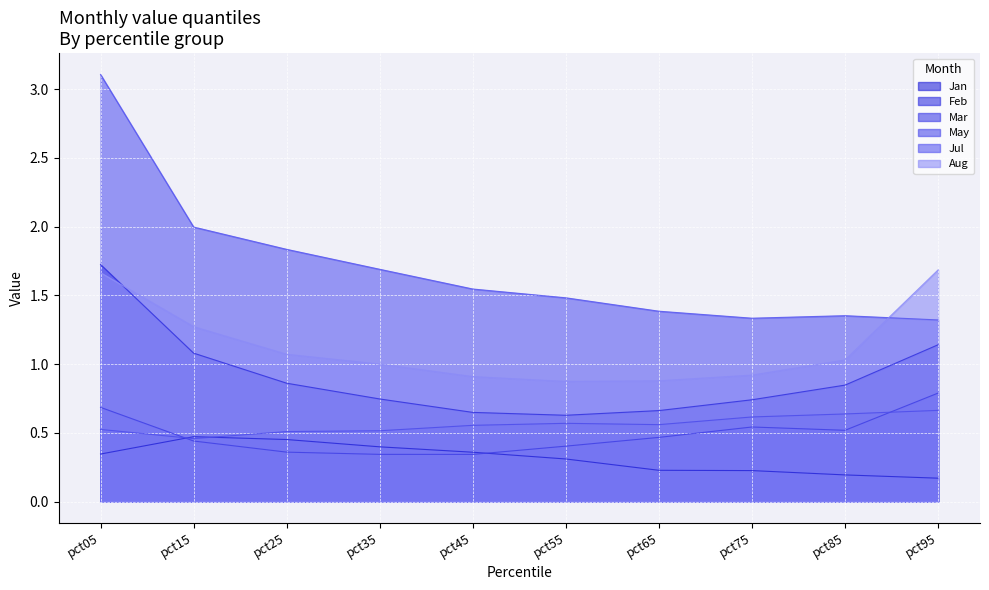

True or false: Jul and Feb intersect in this chart.

False